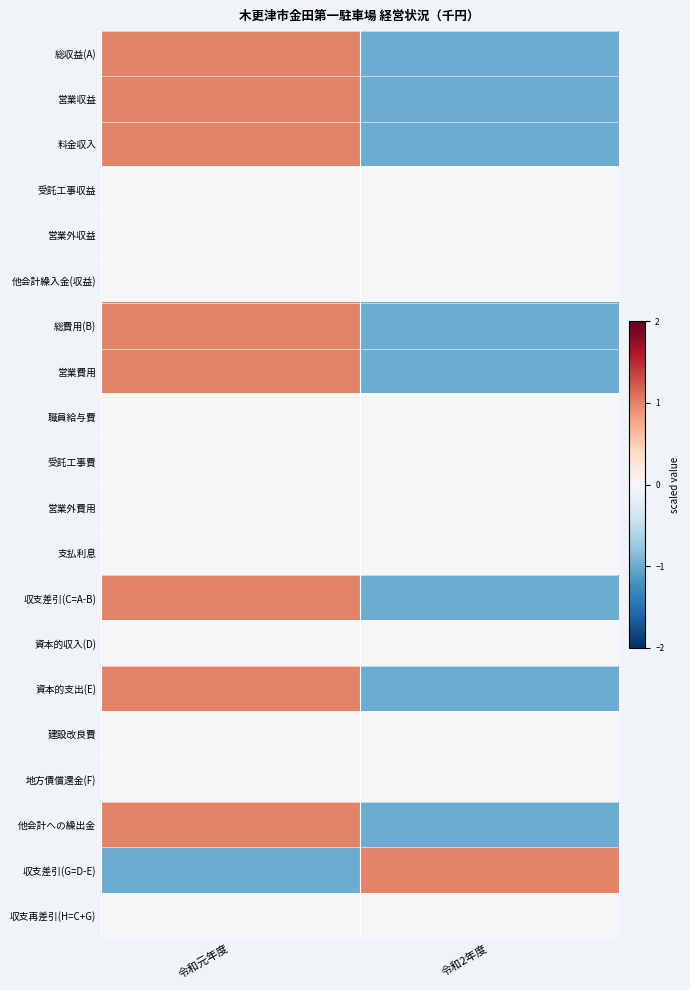

Between 令和元年度 and 令和2年度, which is larger?

令和元年度